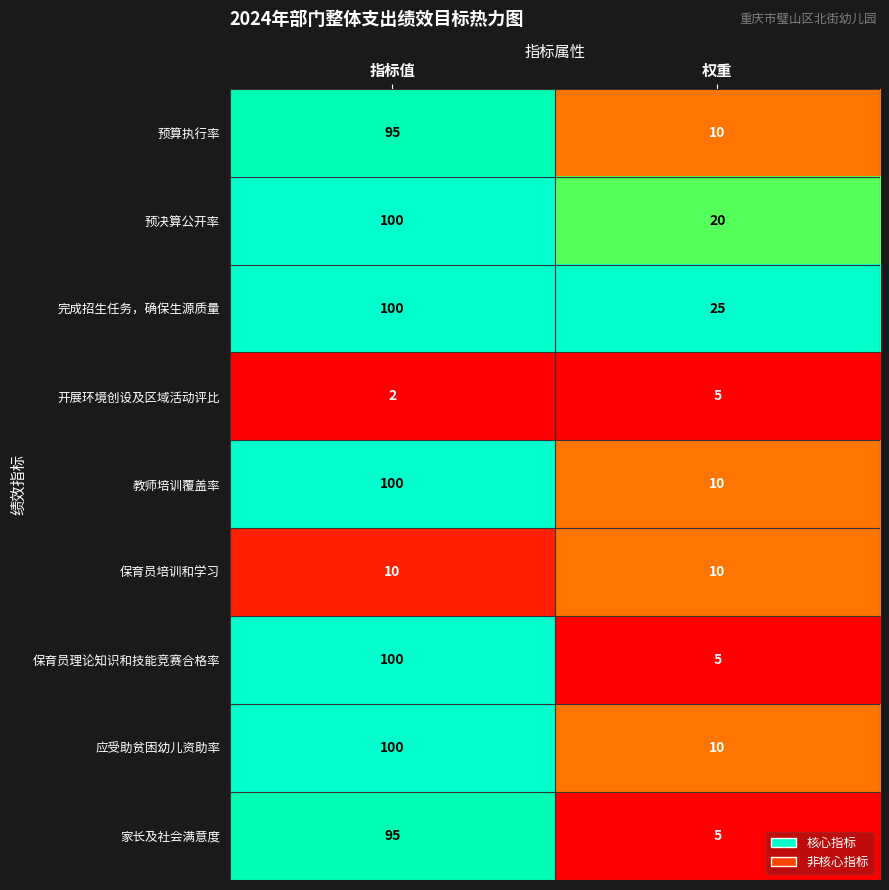

What is the total value across all series at 指标值?

702